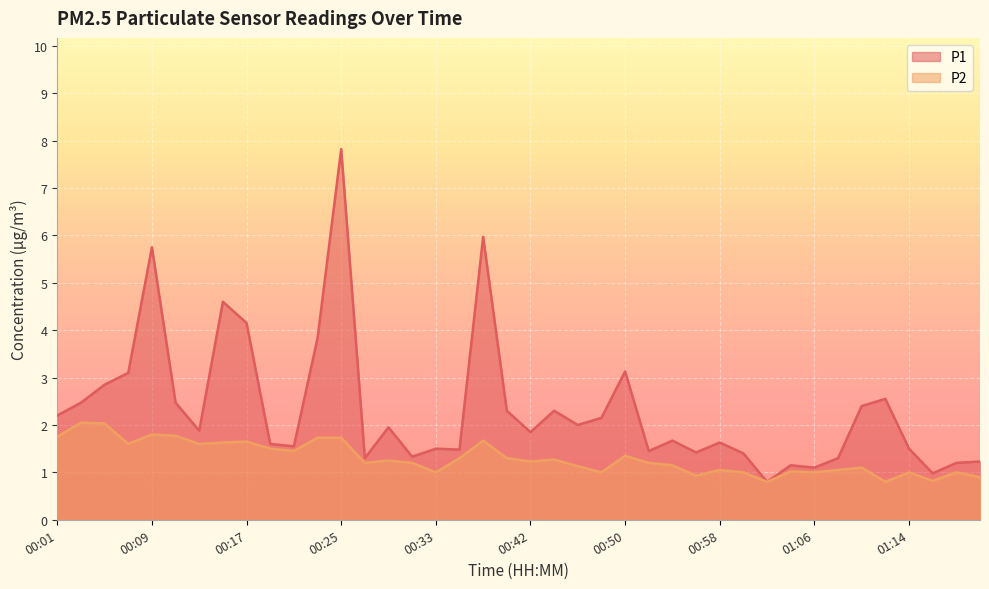

True or false: P1 and P2 cross at least once.

False